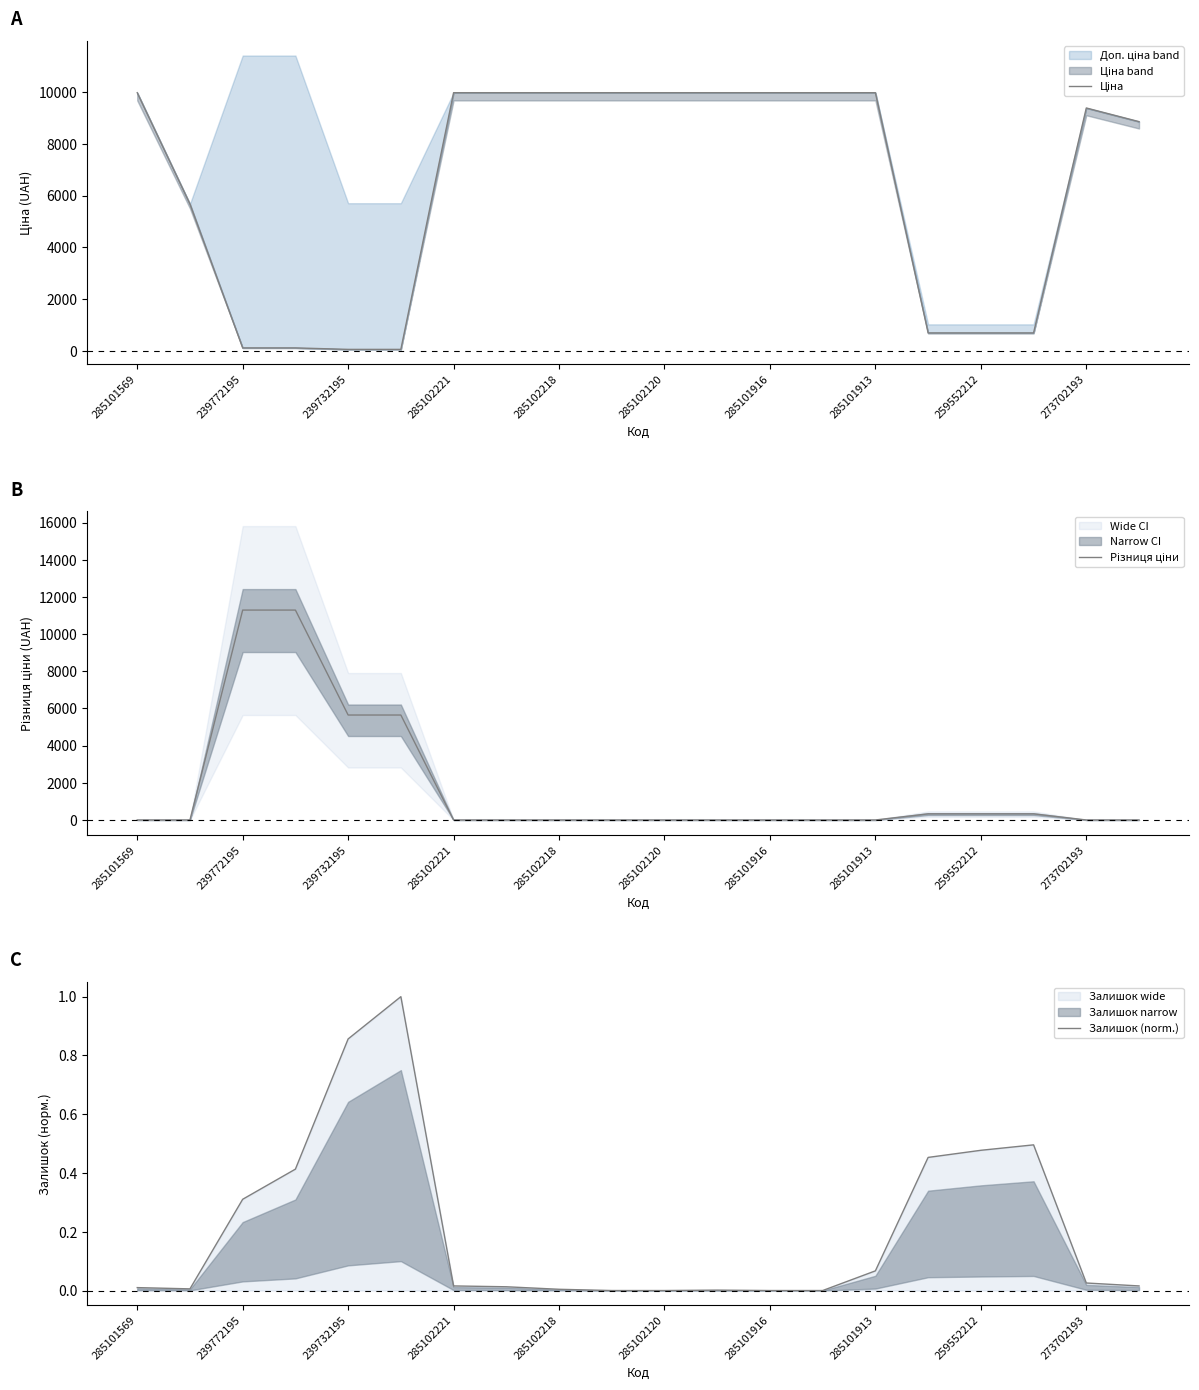

The value of Залишок (norm.) at 239772195 is 0.3. True or false?

True